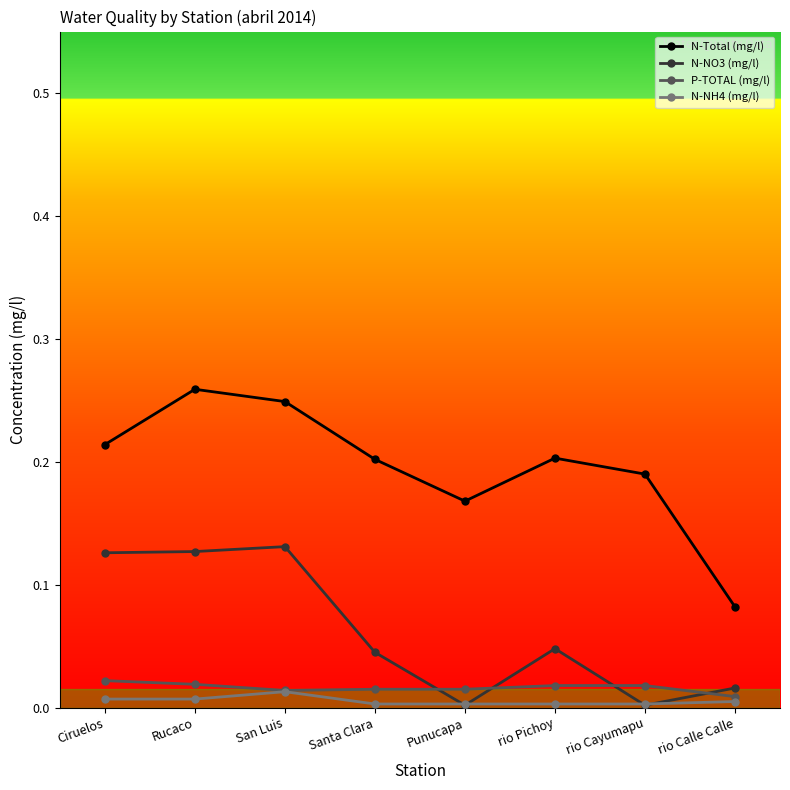

Between San Luis and rio Cayumapu, which series saw the biggest shift?

N-NO3 (mg/l)